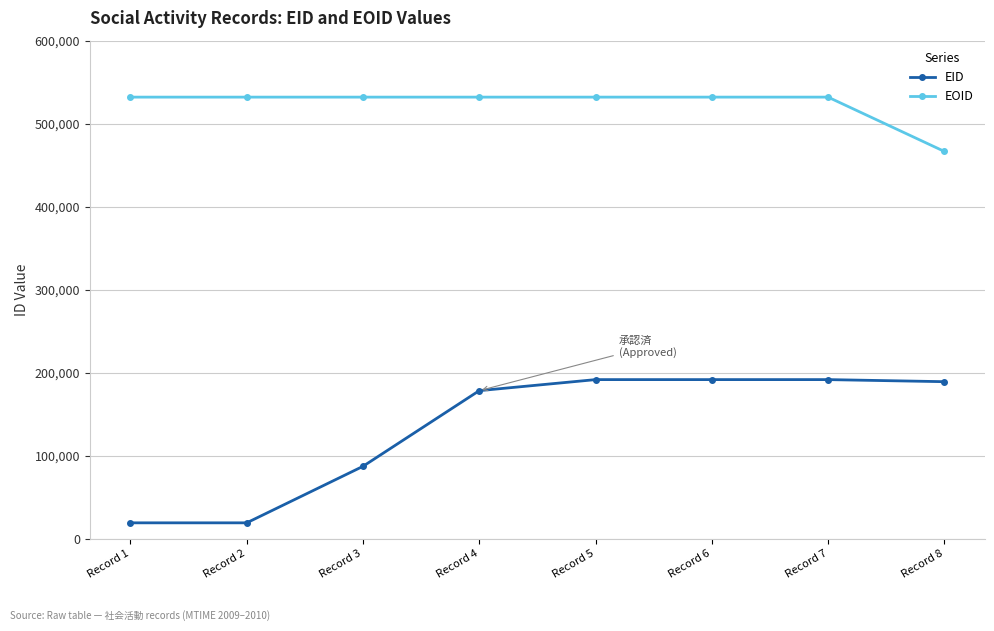

Which series has the largest range (max minus min)?

EID